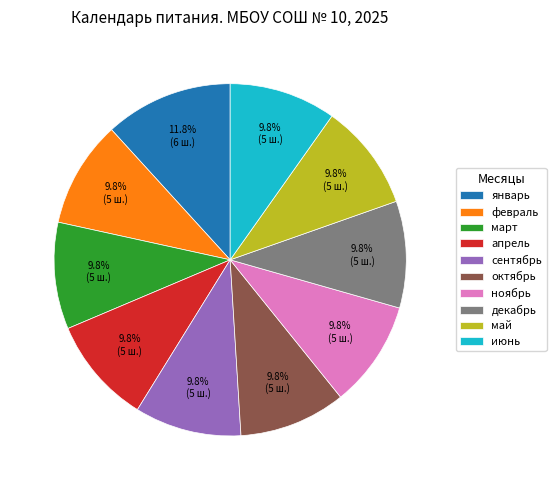

To the nearest percent, what portion does ноябрь represent?

10%